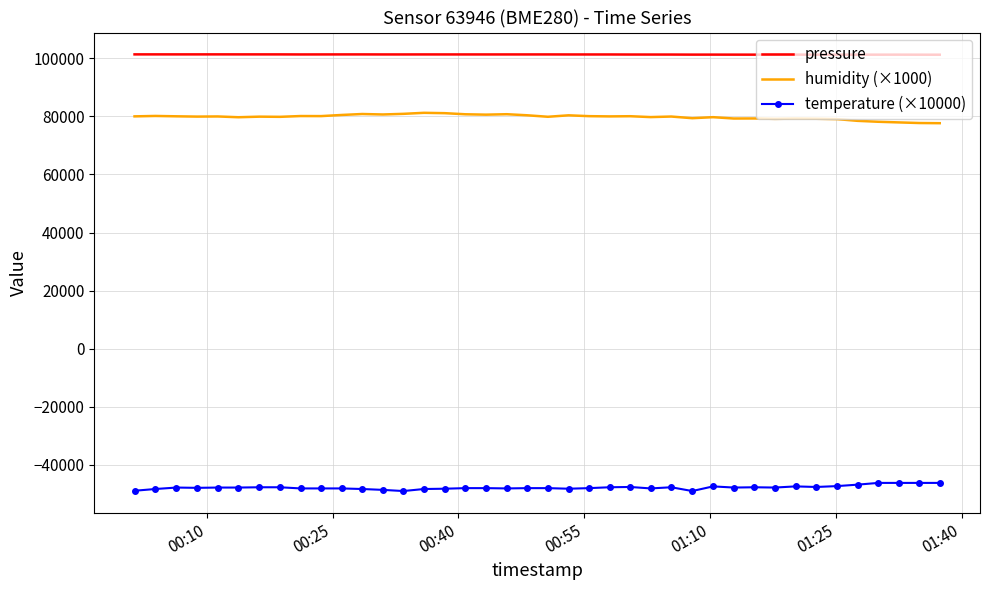

True or false: temperature (×10000) and pressure intersect in this chart.

False